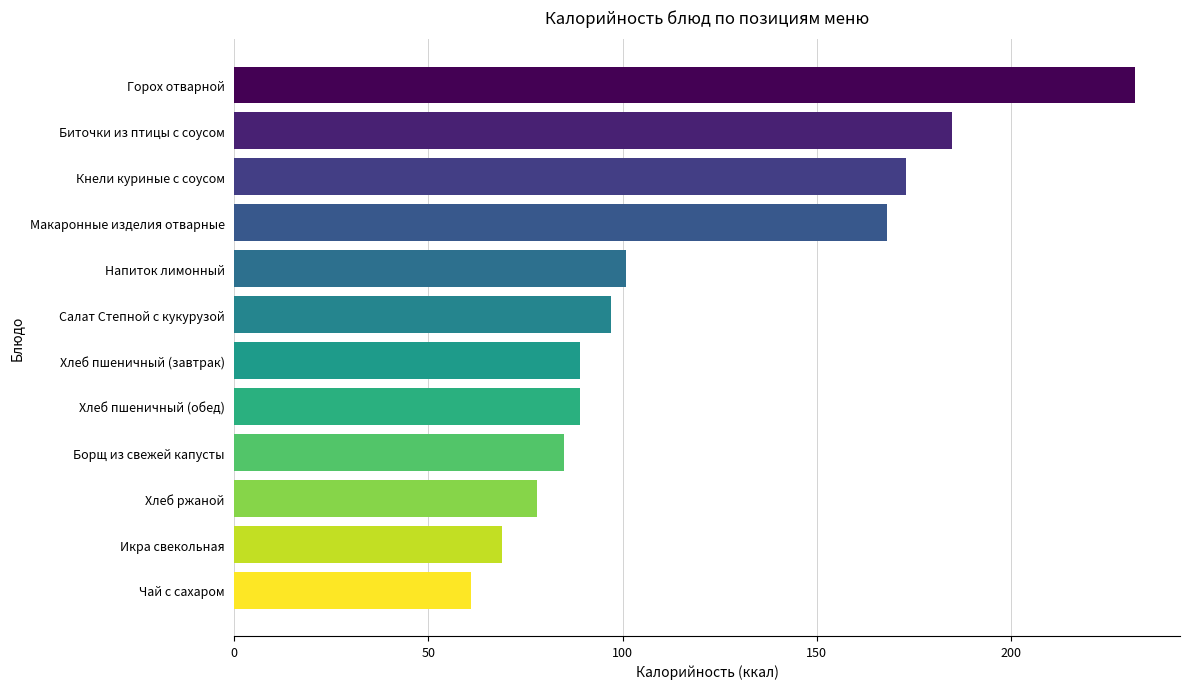

Does the chart contain any negative values?

No